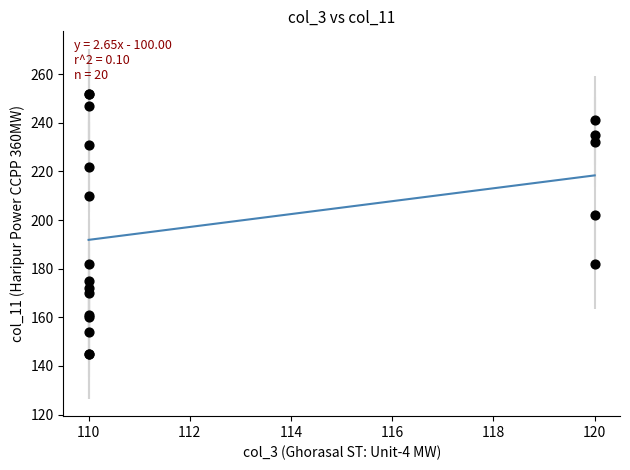

What Y value in the scatter plot is closest to 198?

202